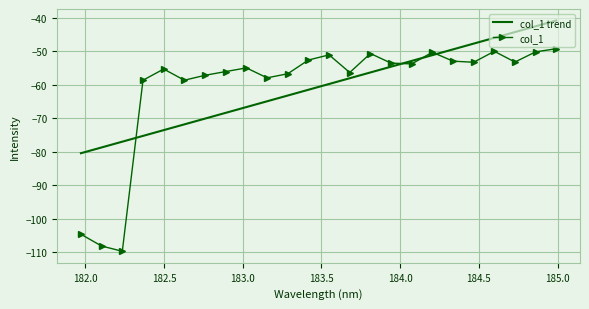

What is the highest value of the col_1 trend series?

-40.9